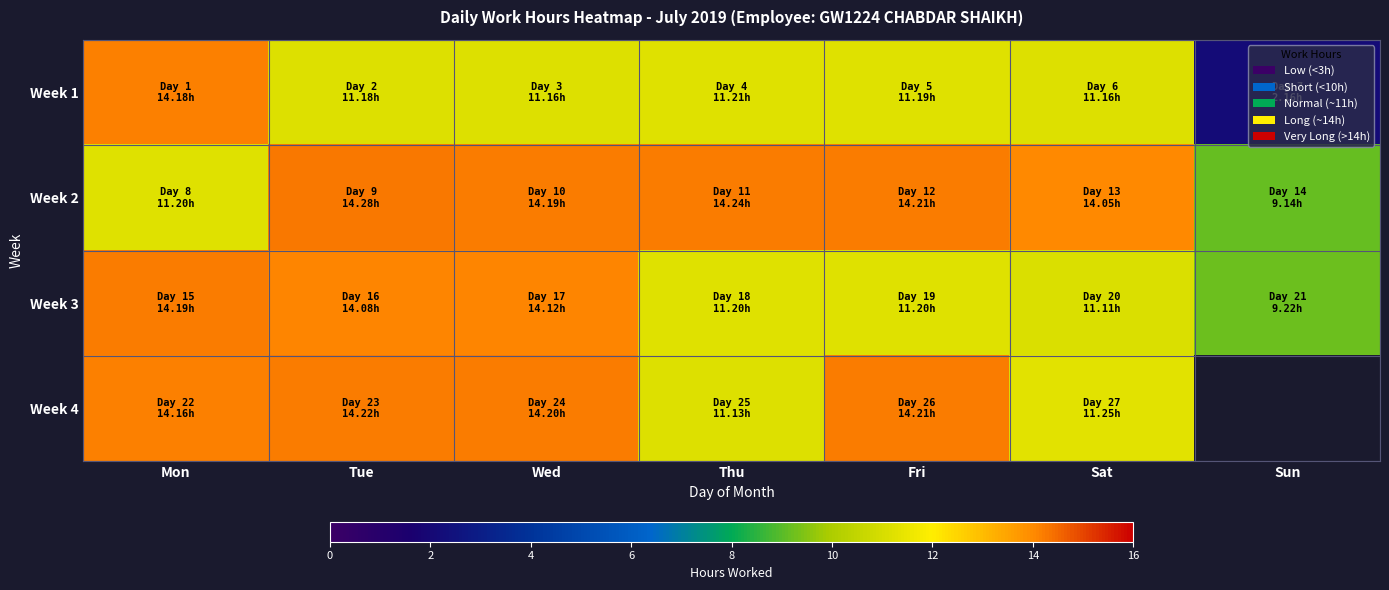

Which has a higher value, Sat or Tue?

Tue